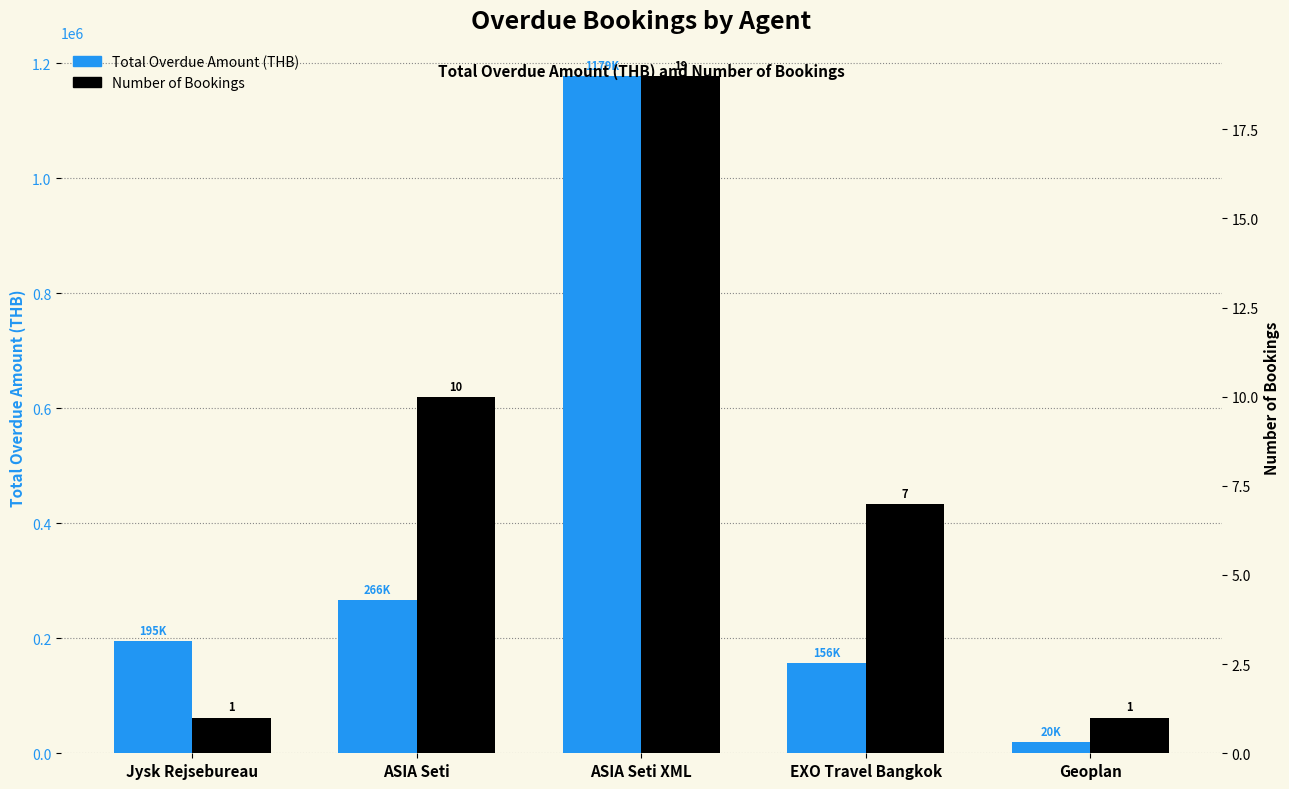

List the series in order of their overall mean, lowest first.

Number of Bookings, Total Overdue Amount (THB)